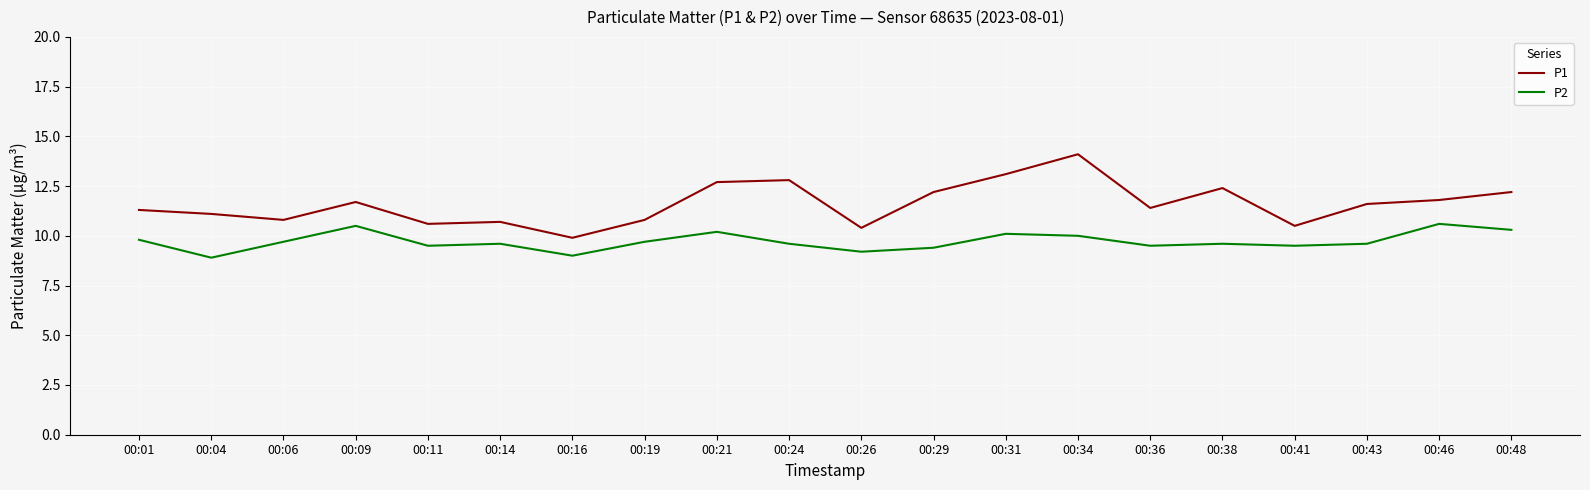

Rank the series at 00:04 from lowest to highest value.

P2, P1